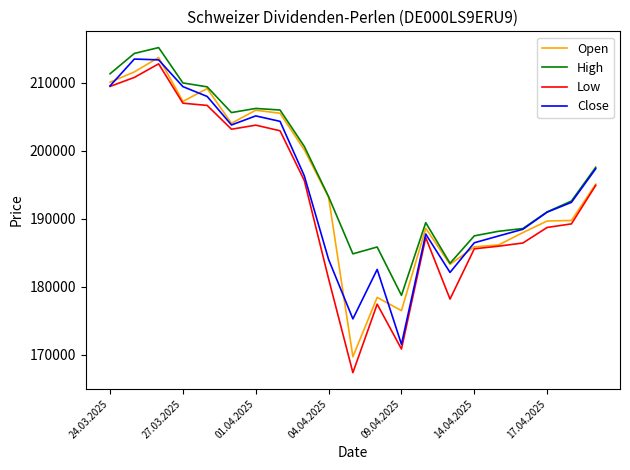

Which series has the largest total across all categories?

High